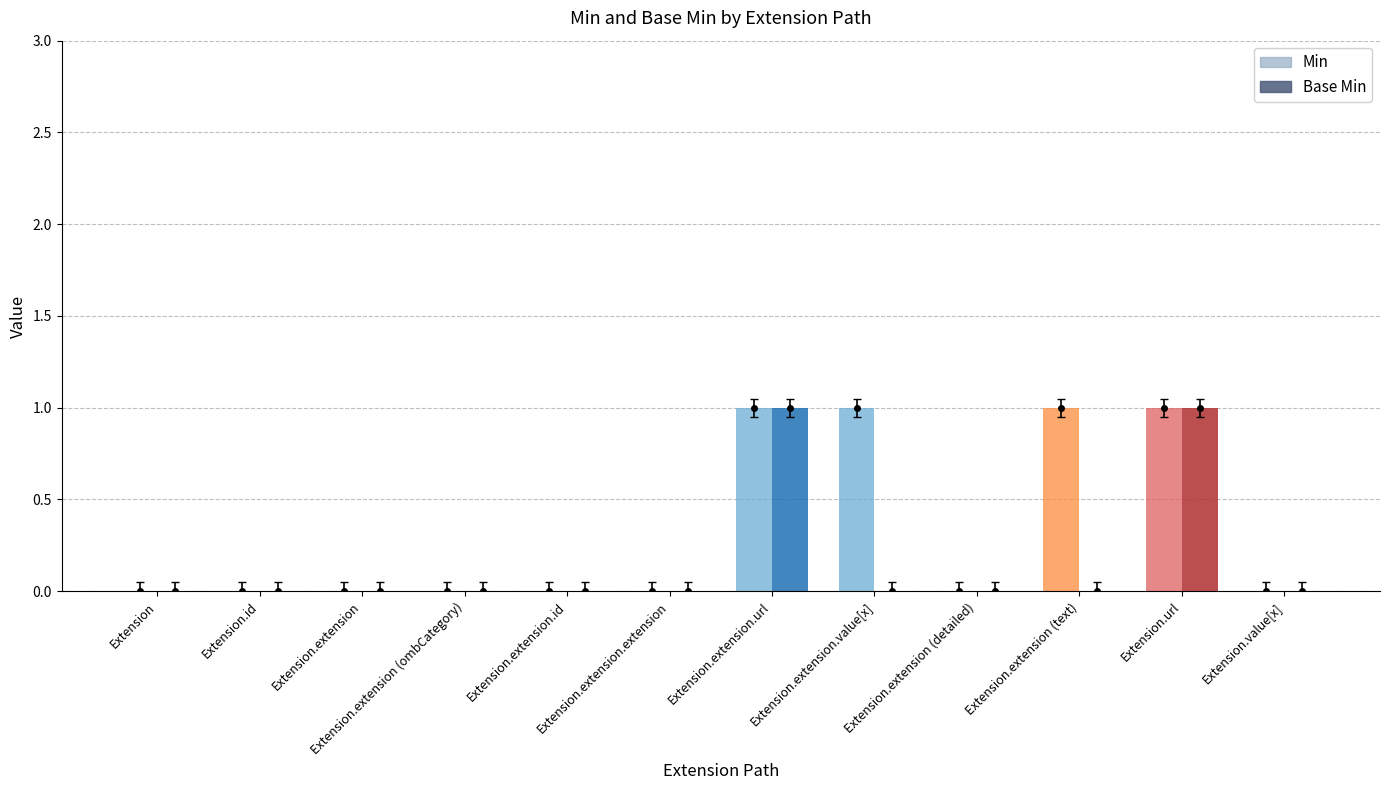

The value of Min at Extension.extension.extension is 0. True or false?

True